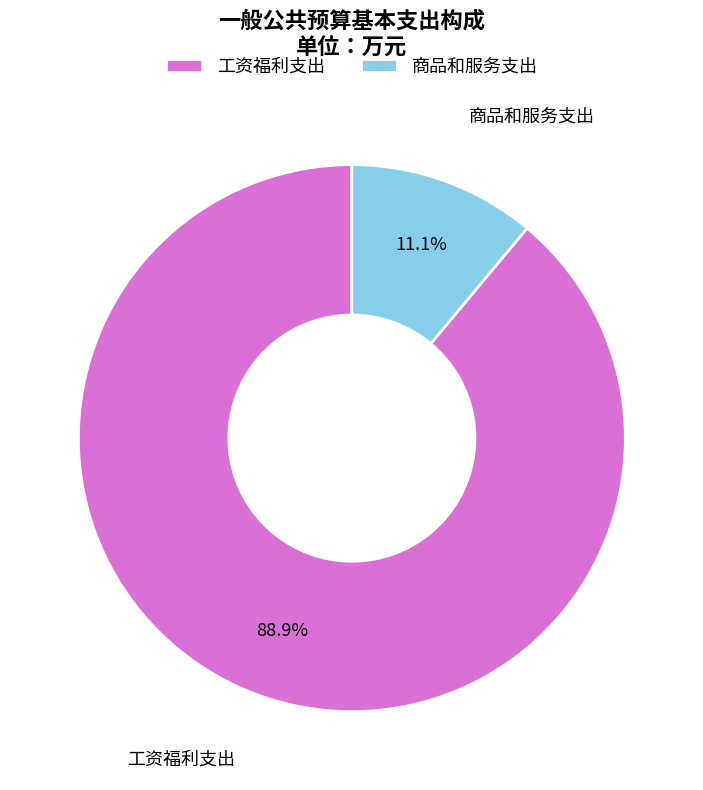

What percentage is the 工资福利支出 slice, to the nearest percent?

89%